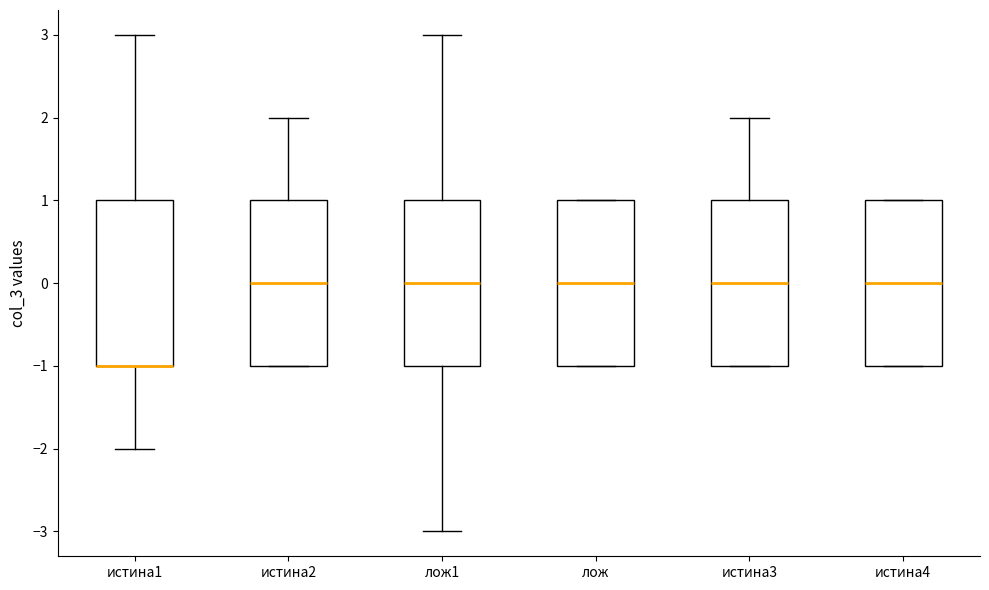

Reading left to right, transcribe this box plot: for each box, give where its median line is, the range the box spans, and where its two whiskers end, as read against the y-axis. The values are not printed on the chart, so give them approximately, as read against the axis.

истина1: median -1 (drawn on the box's lower edge), box -1 to 1, whiskers -2 to 3
истина2: median 0, box -1 to 1, whiskers -1 to 2
лож1: median 0, box -1 to 1, whiskers -3 to 3
лож: median 0, box -1 to 1, whiskers -1 to 1
истина3: median 0, box -1 to 1, whiskers -1 to 2
истина4: median 0, box -1 to 1, whiskers -1 to 1